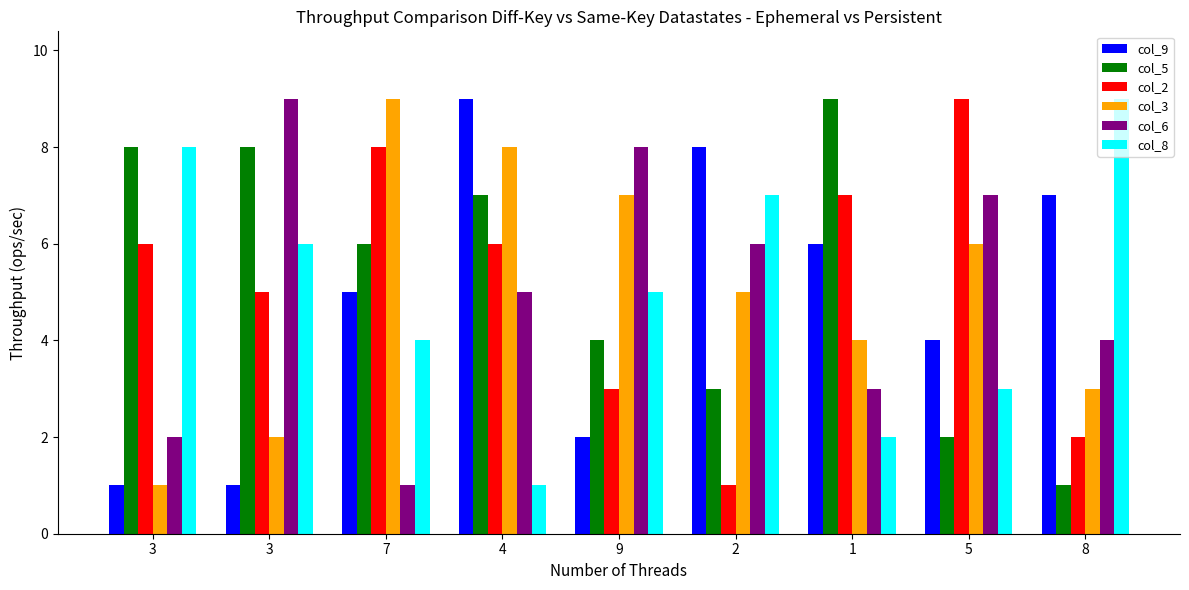

Count the col_3 values in the range 3 to 7.

5